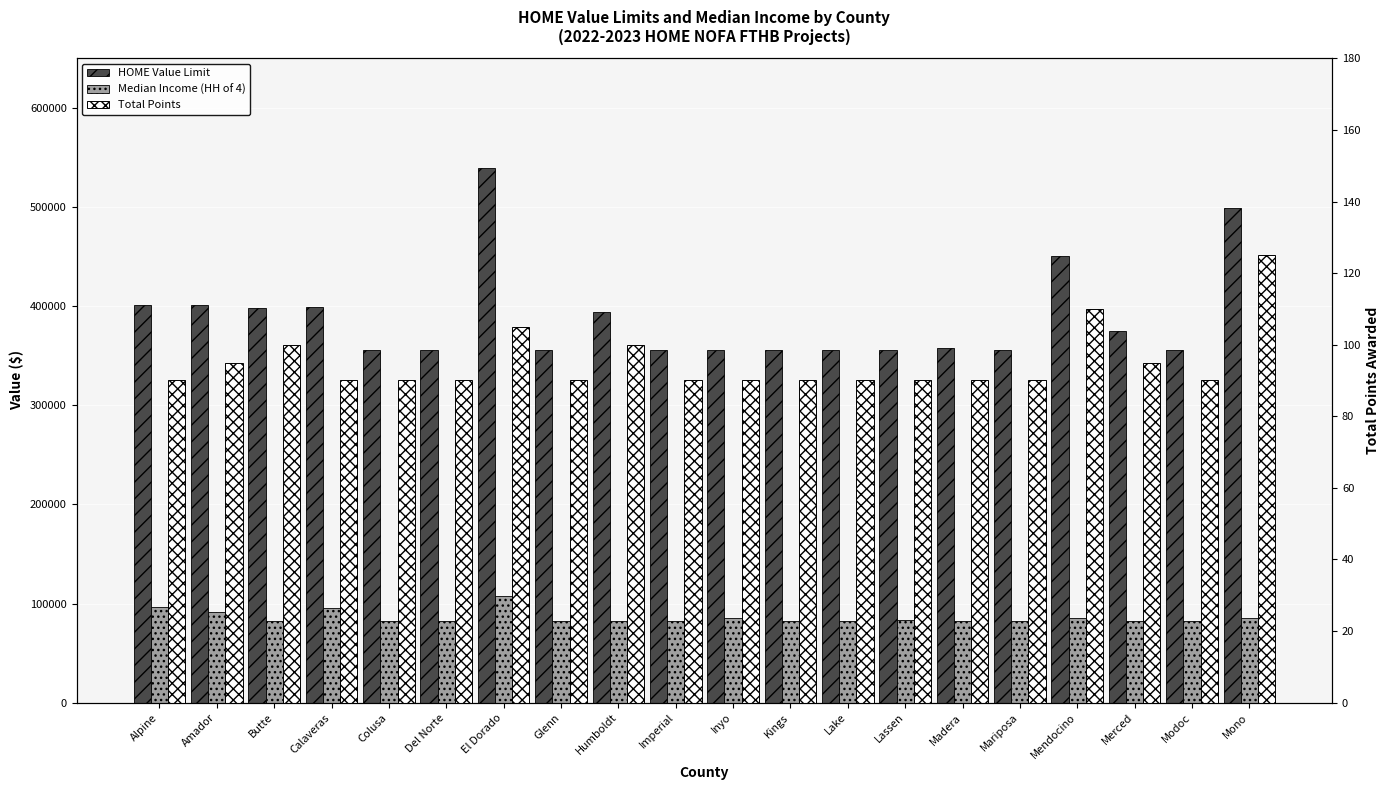

Which series has the largest total across all categories?

HOME Value Limit